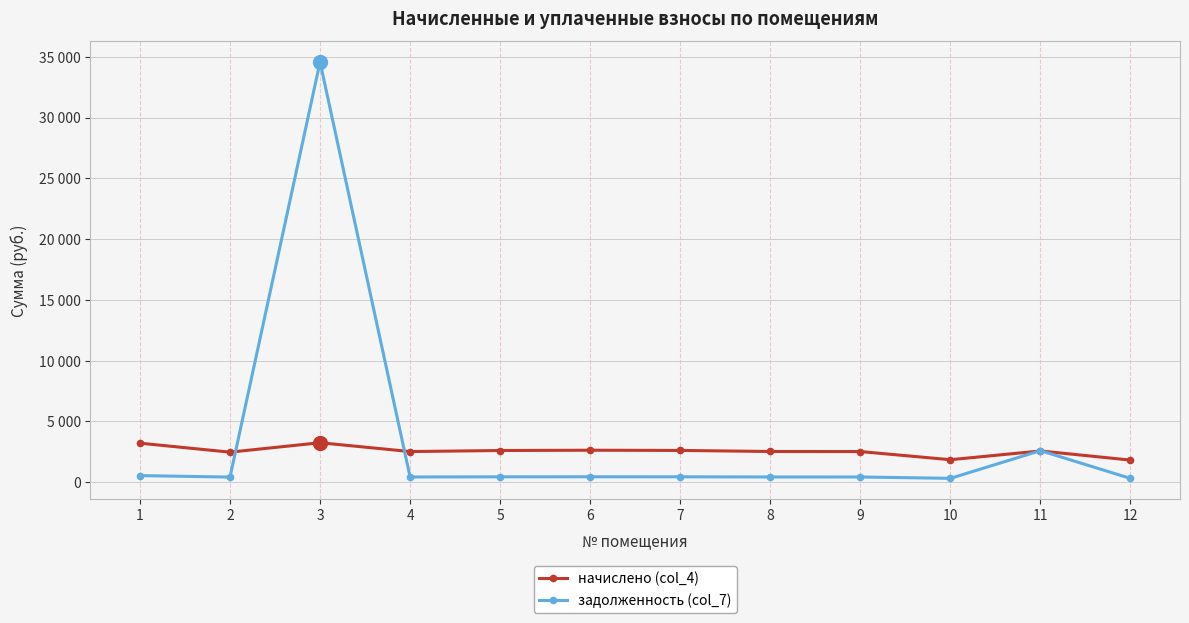

What are all the series names shown in the legend?

начислено (col_4), задолженность (col_7)